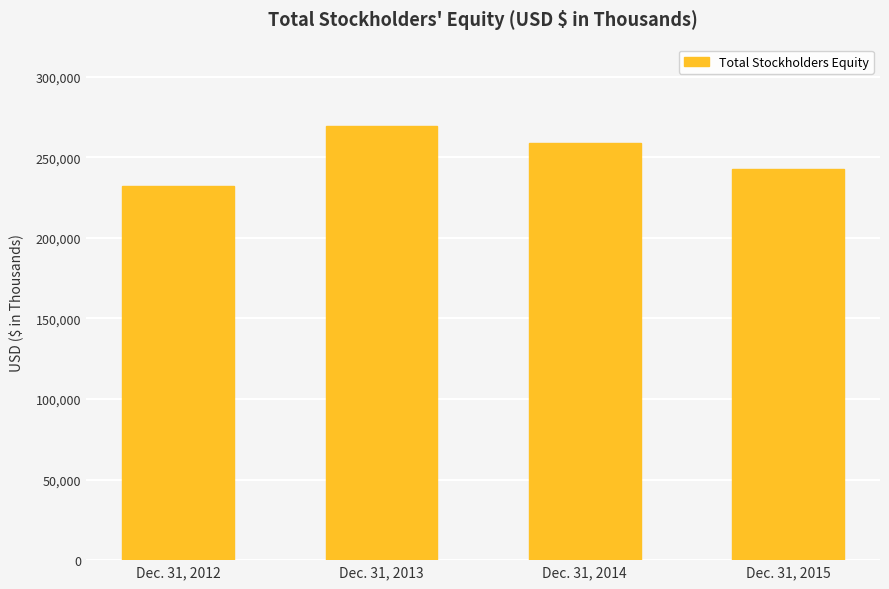

What is the smallest value displayed?

232012